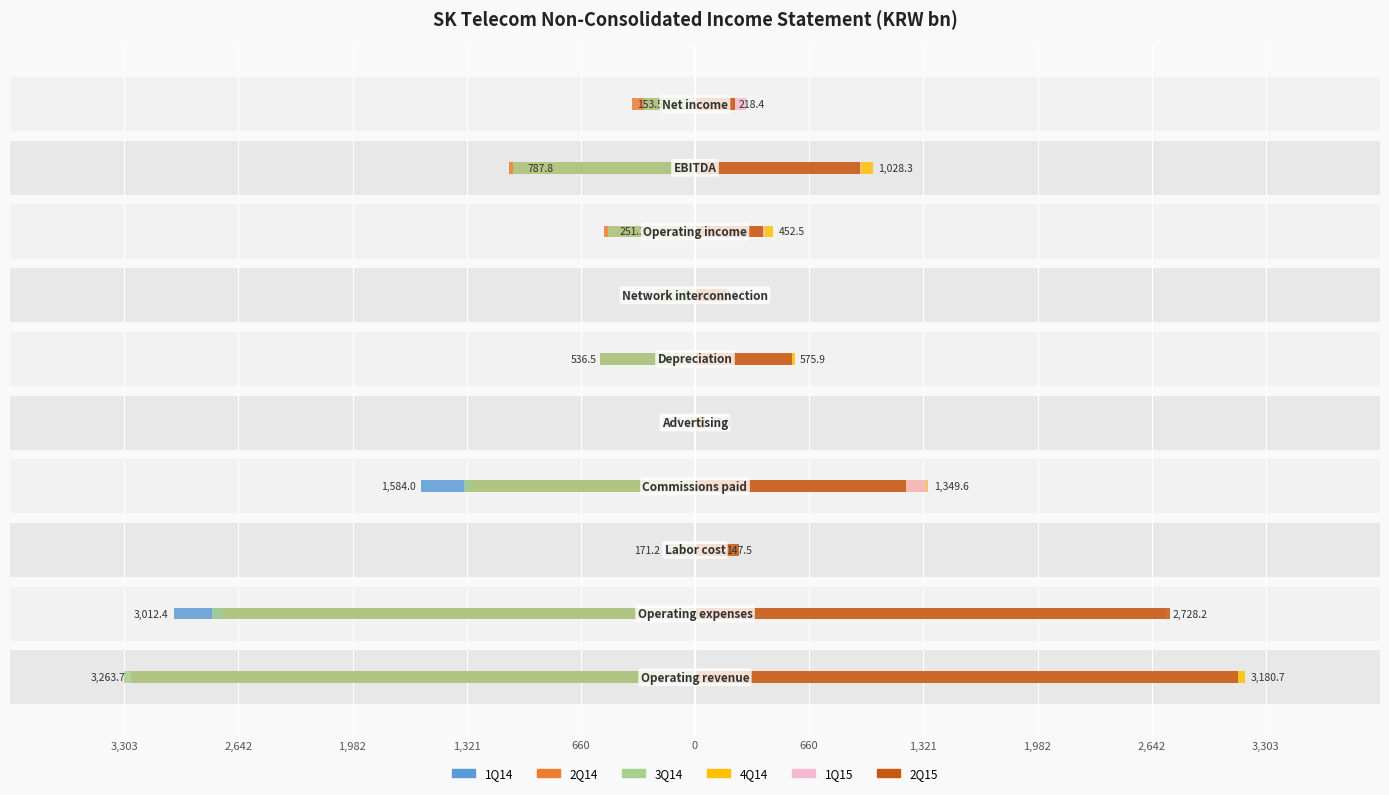

Rank the series at 1,321 from lowest to highest value.

1Q14, 3Q14, 2Q14, 2Q15, 1Q15, 4Q14